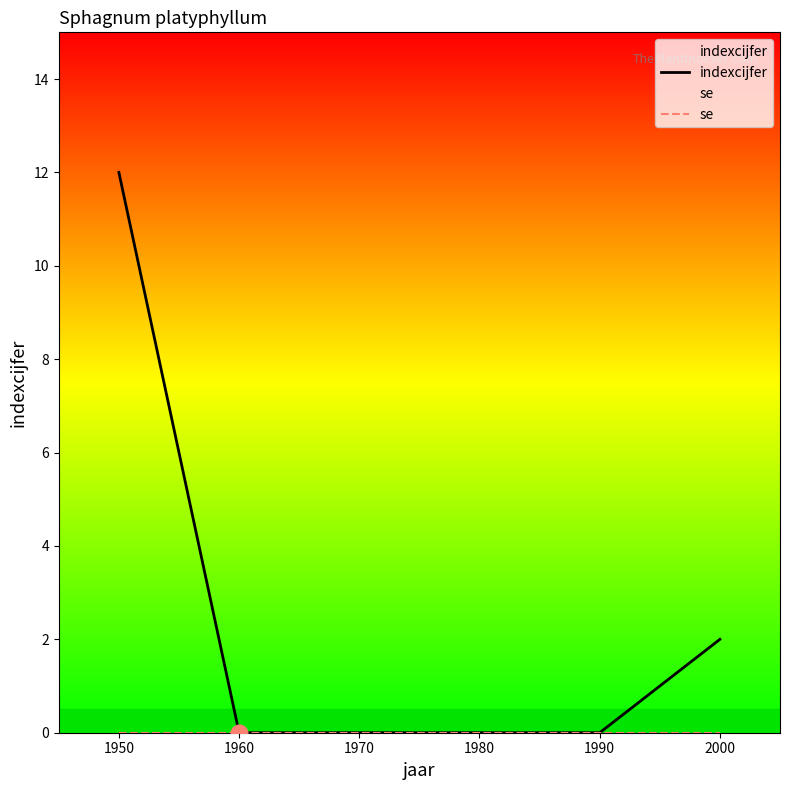

True or false: se has more than 2 interior local peaks.

False